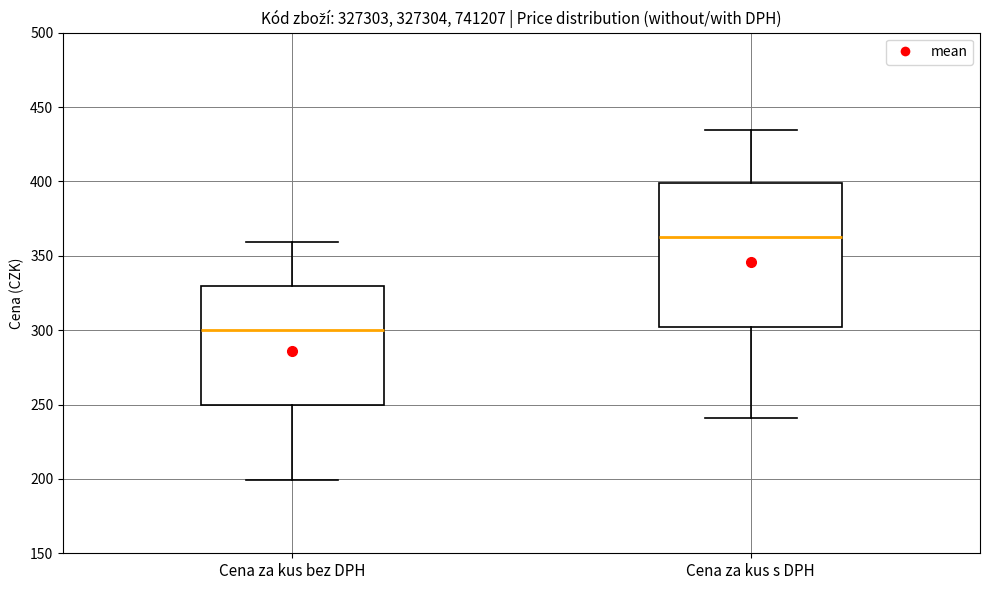

Comparing the boxes themselves (not the whiskers), which one is the tallest?

Cena za kus s DPH